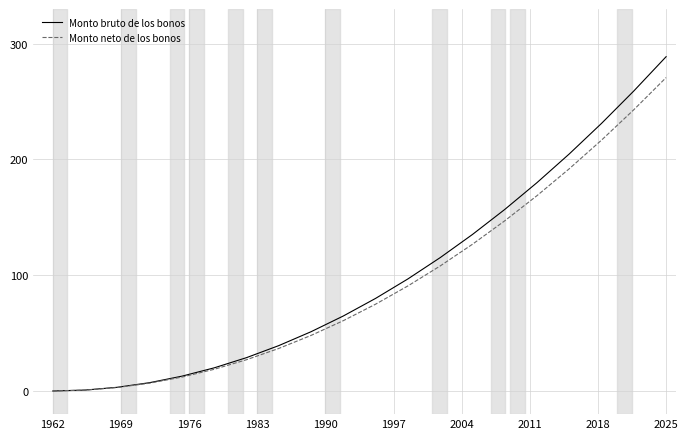

What is the maximum value shown in the chart?

288.8